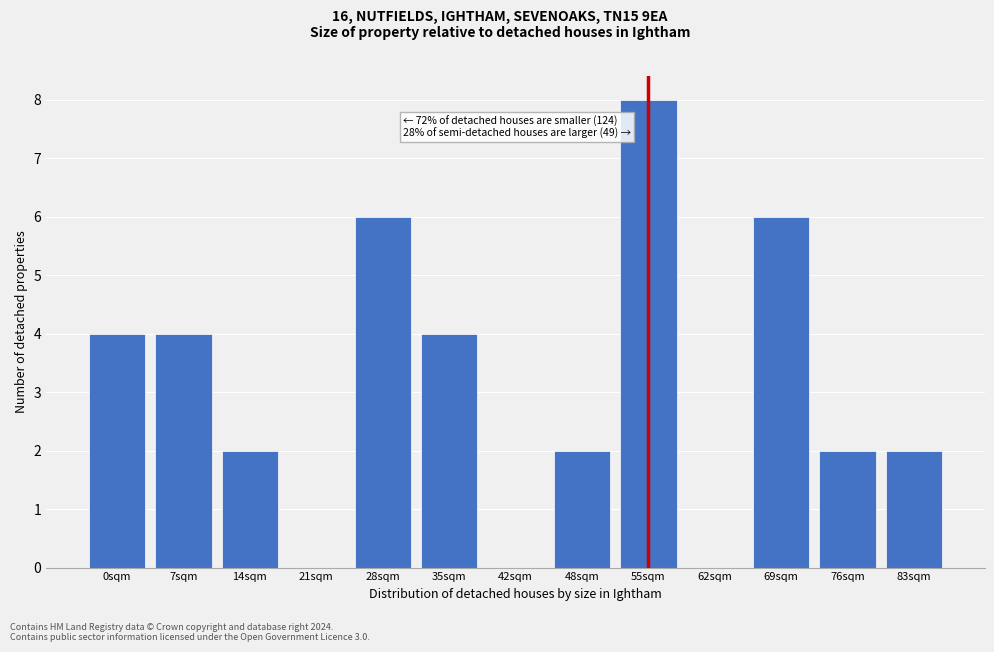

Reading left to right, what are all the values shown in this chart?

0sqm=4	7sqm=4	14sqm=2	21sqm=0	28sqm=6	35sqm=4	42sqm=0	48sqm=2	55sqm=8	62sqm=0	69sqm=6	76sqm=2	83sqm=2